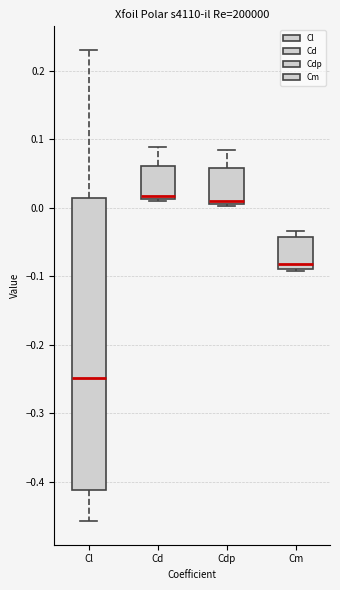

Where does the upper whisker of the box for Cd end on the y-axis? The values are not printed on the chart, so give them approximately, as read against the axis.

0.09